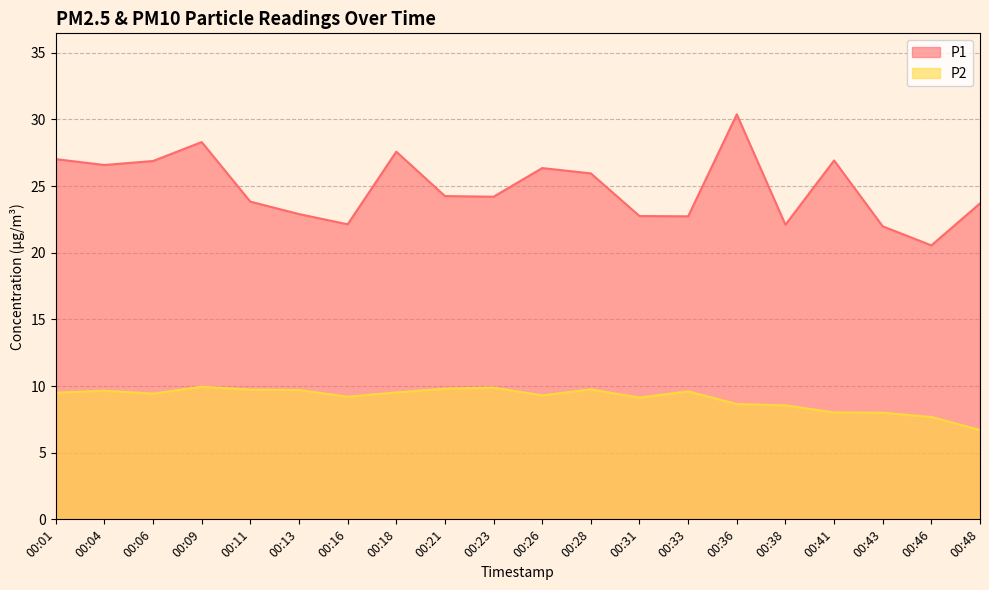

What is the spread (max minus min) of values at 00:48?

17.0